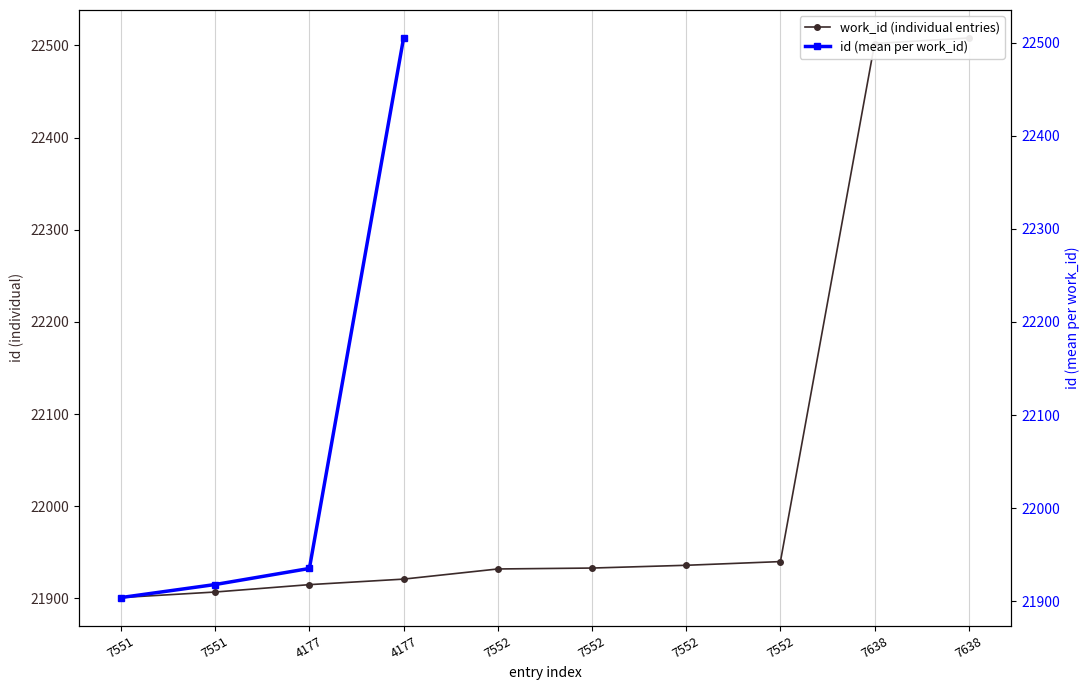

Is it true that the value at 7551 is 39284?

False